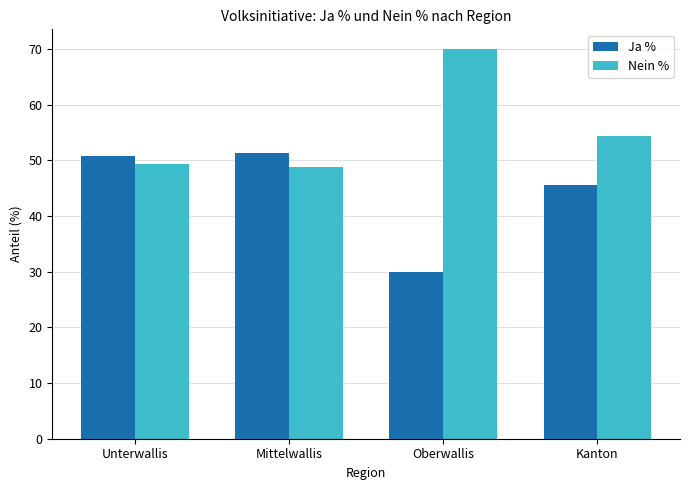

List the series in order of their overall mean, lowest first.

Ja %, Nein %